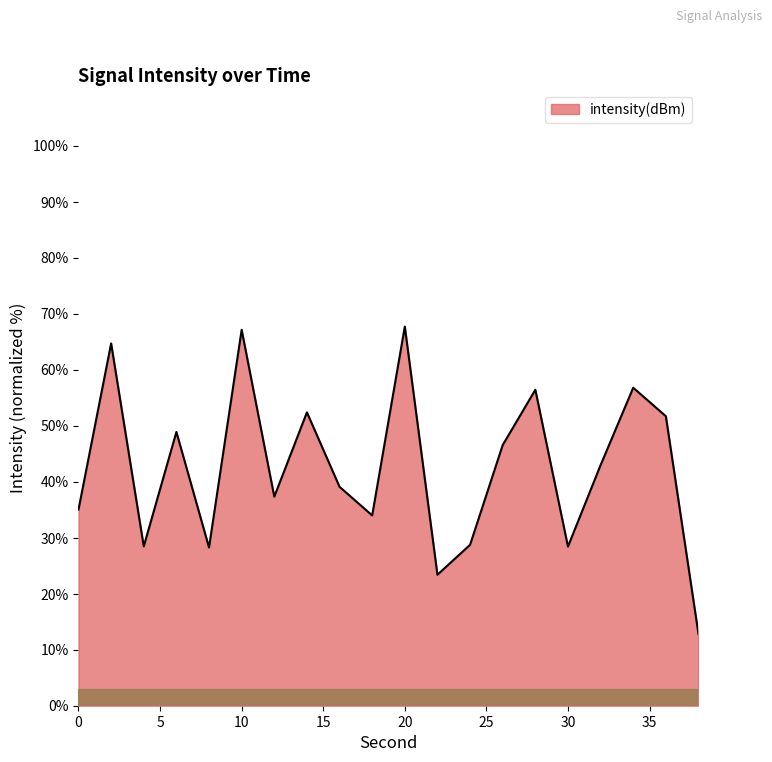

What is the smallest value displayed?

12.8